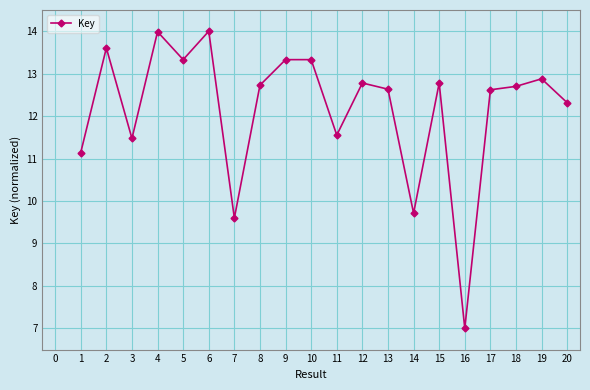

Which category has the lowest value across all series?

16